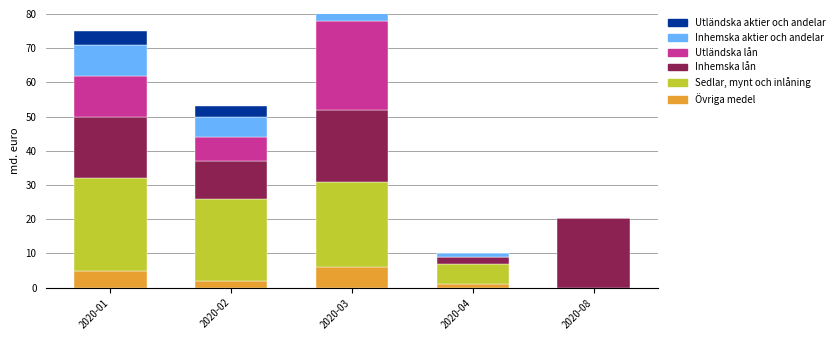

At 2020-01, list the series in order from smallest to largest.

Utländska aktier och andelar, Övriga medel, Inhemska aktier och andelar, Utländska lån, Inhemska lån, Sedlar, mynt och inlåning